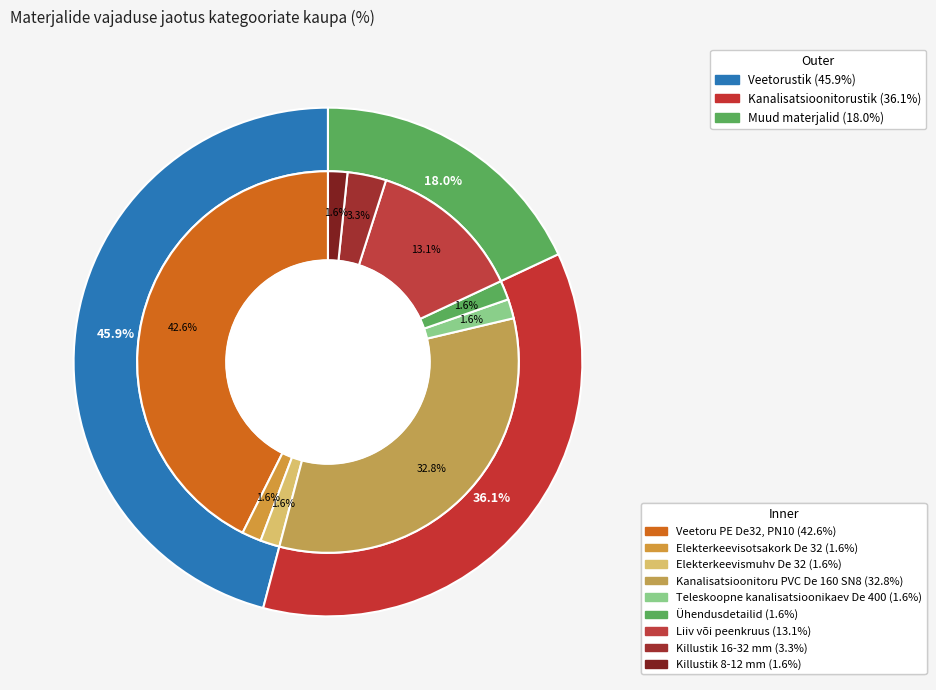

Is there any slice that represents more than half of the pie?

No